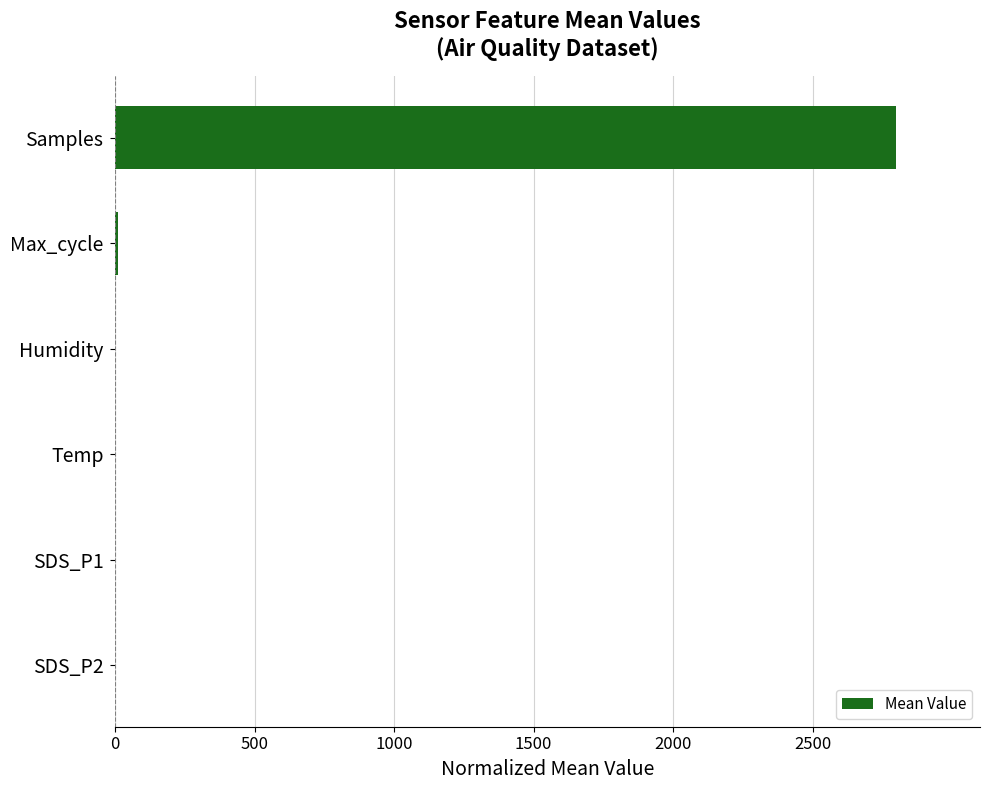

What is the approximate value at Samples?

2800.0